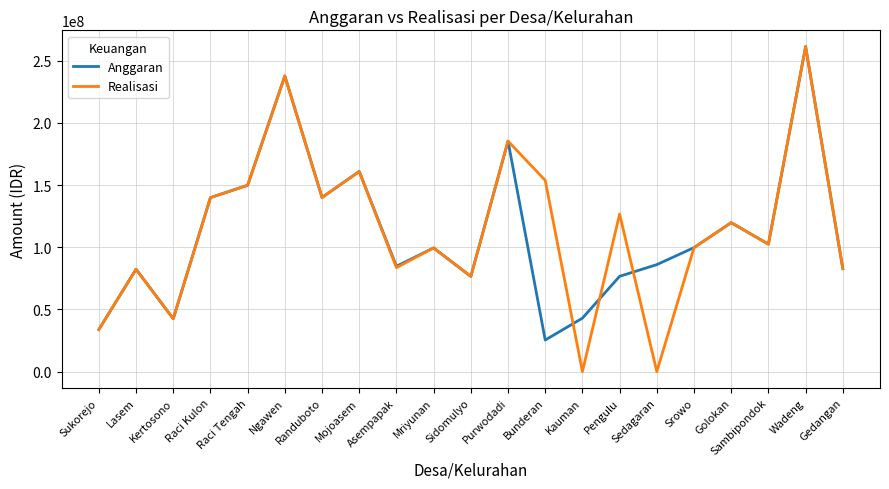

At how many categories does at least one series exceed 246881239?

1